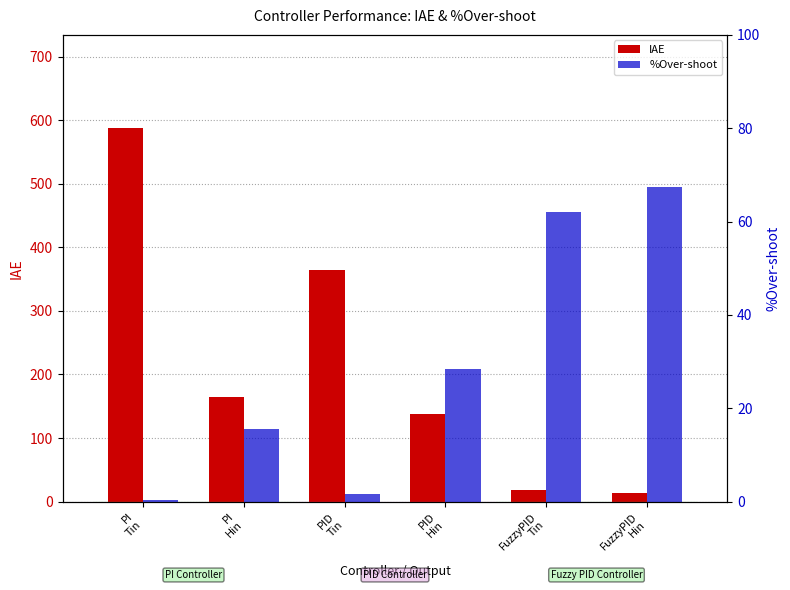

Between PID
Tin and FuzzyPID
Hin, which series saw the biggest shift?

IAE